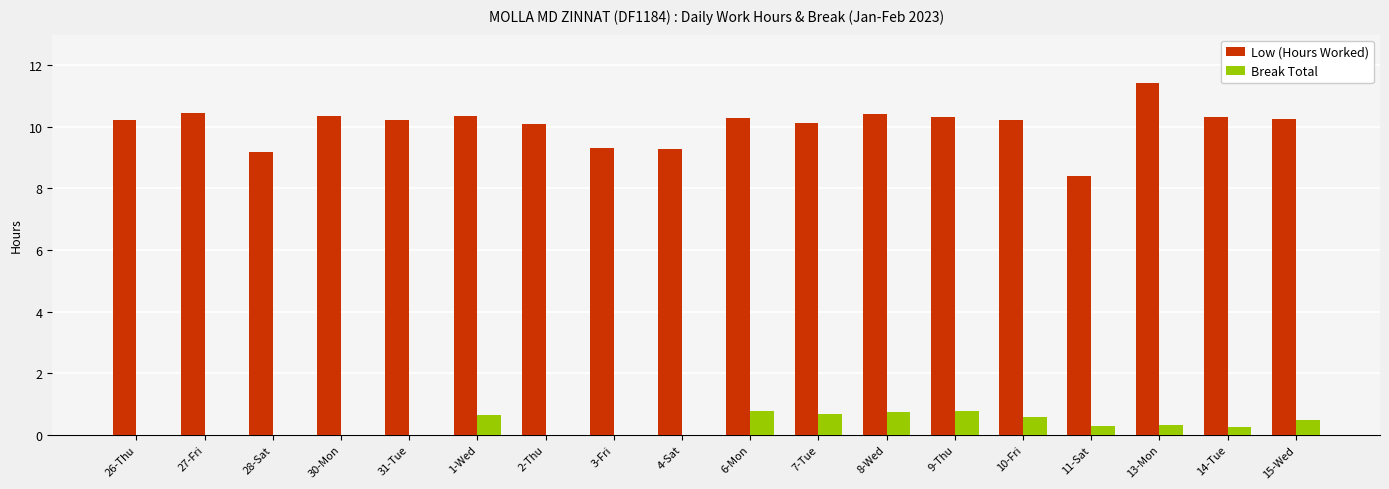

Which series has the largest total across all categories?

Low (Hours Worked)